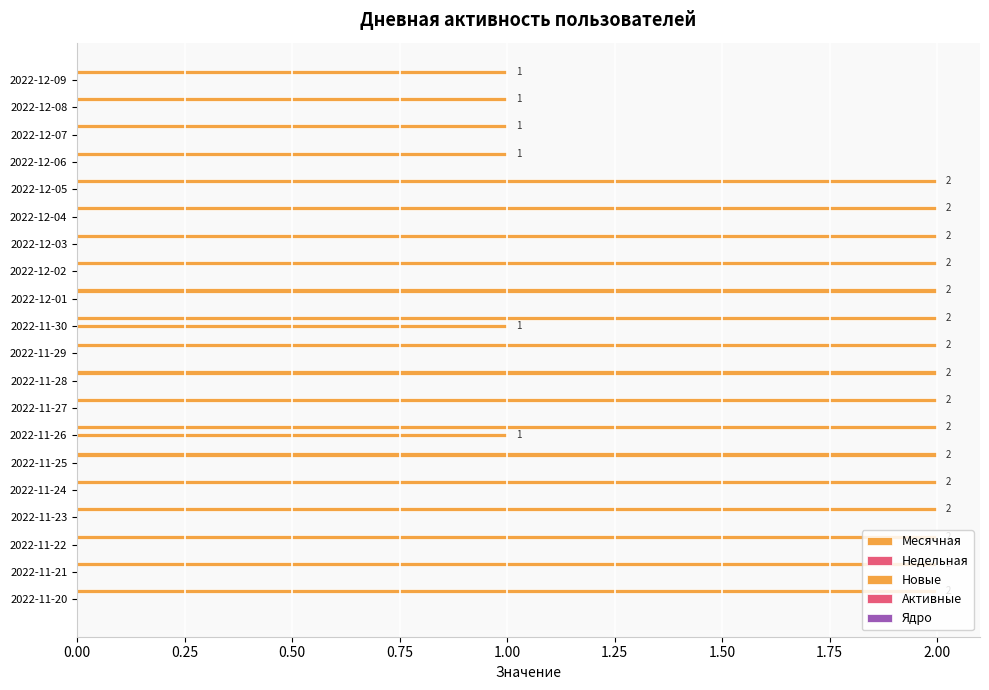

How many categories are shown in the chart?

20